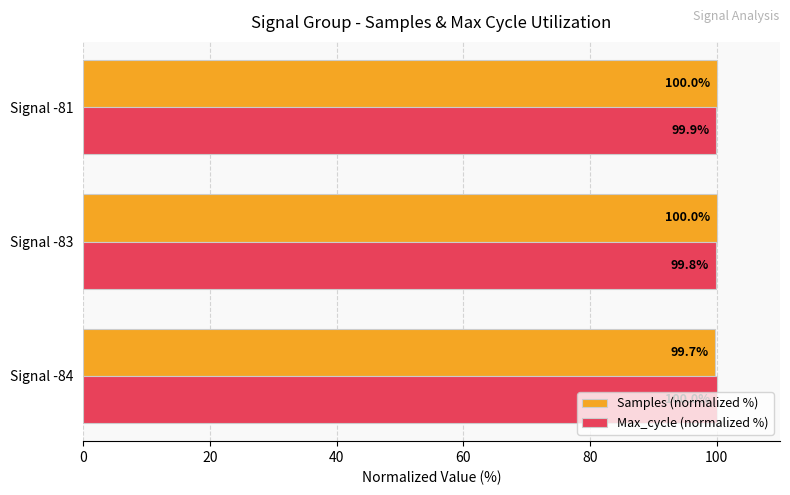

At how many categories does at least one series exceed 99?

3